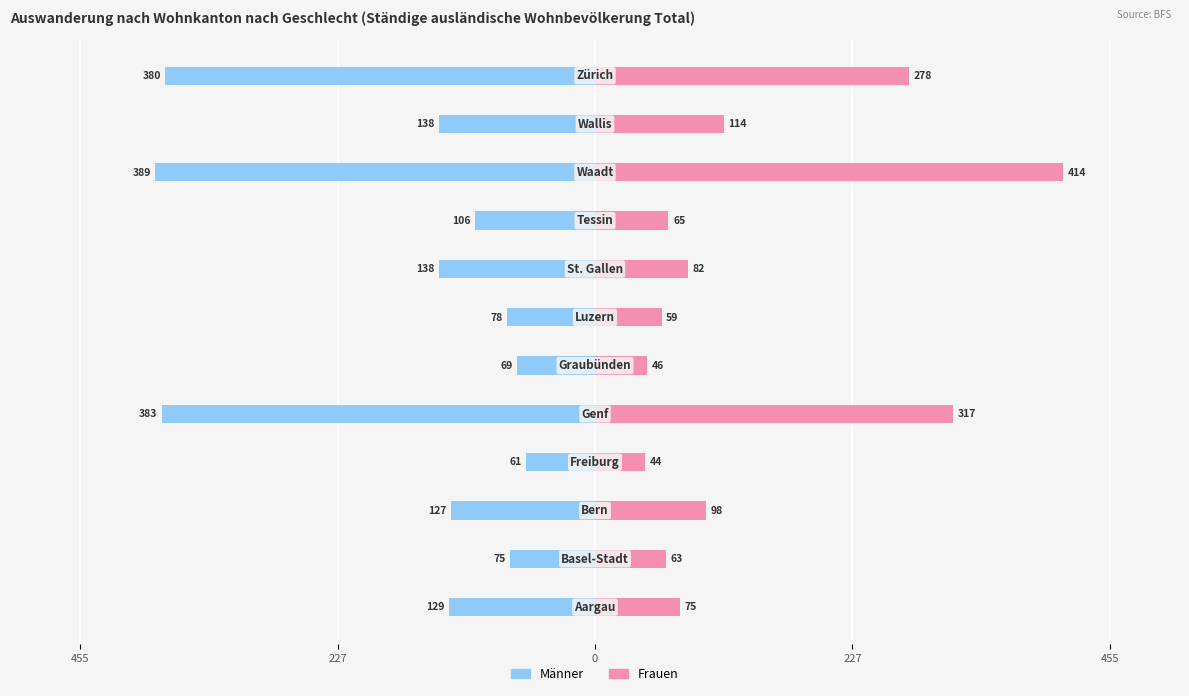

Read the Frauen value at 11, to the nearest 5.

280